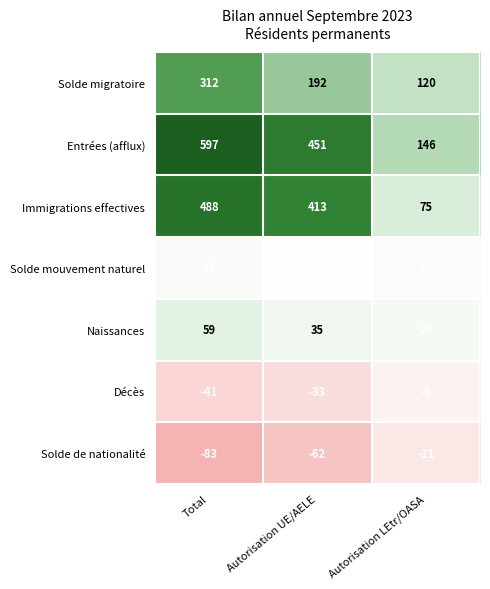

What is the maximum value for Solde migratoire?

312